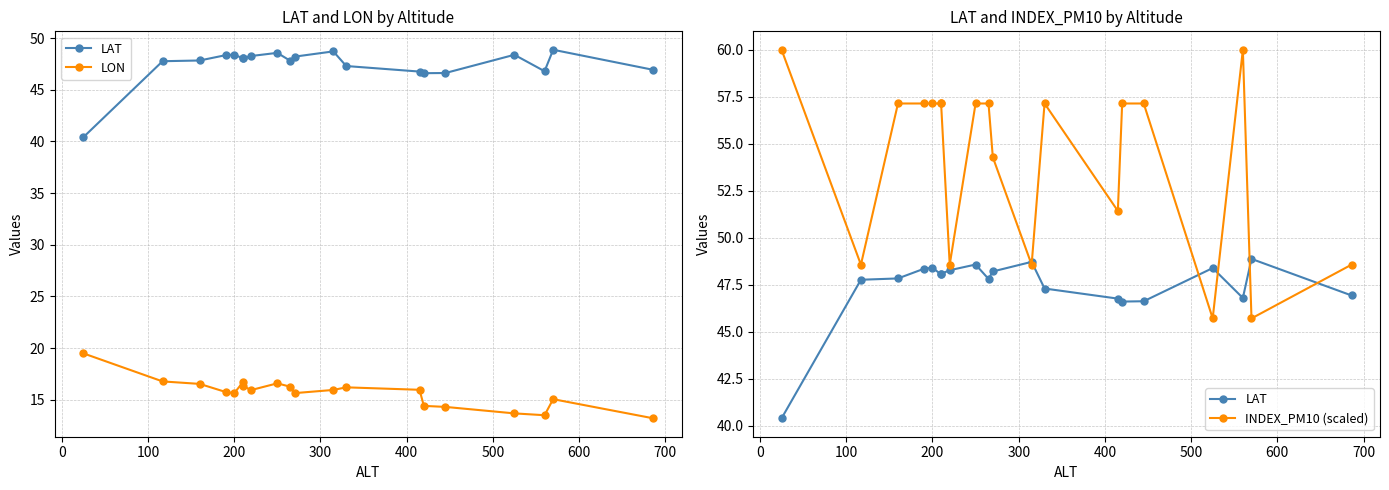

Is the value of LAT at 400 greater than the value of INDEX_PM10 (scaled) at 400?

No